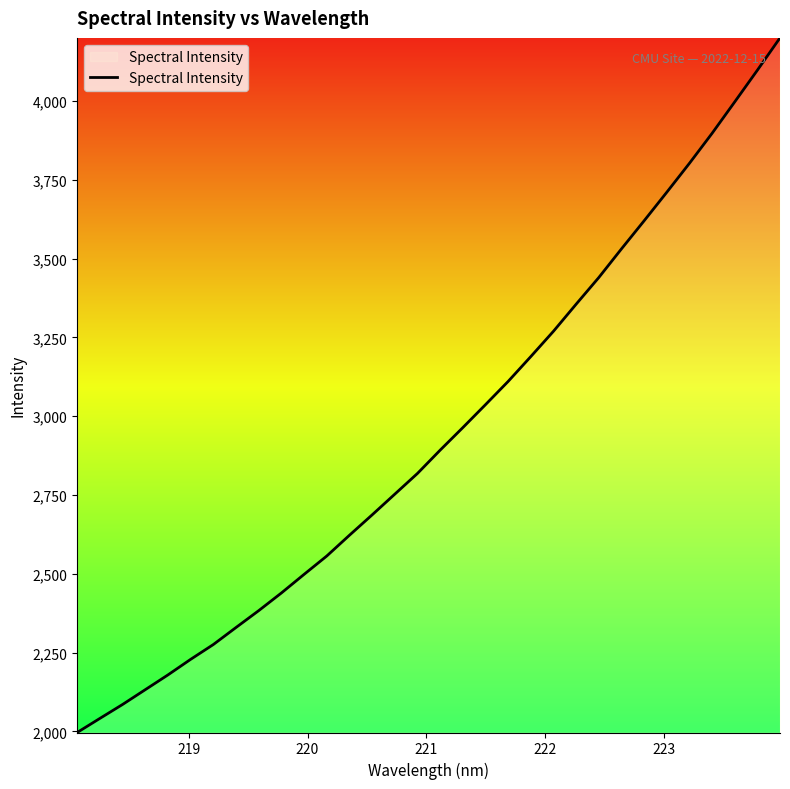

What is the maximum value shown in the chart?

4200.6